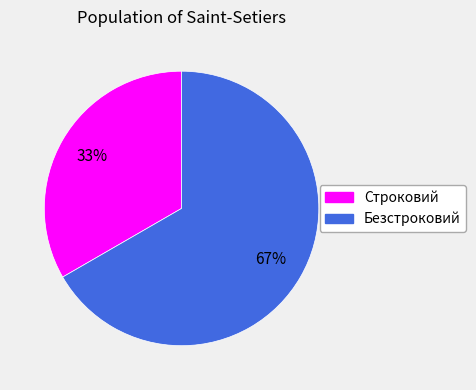

To the nearest percent, what is the combined percentage of Строковий and Безстроковий?

100%